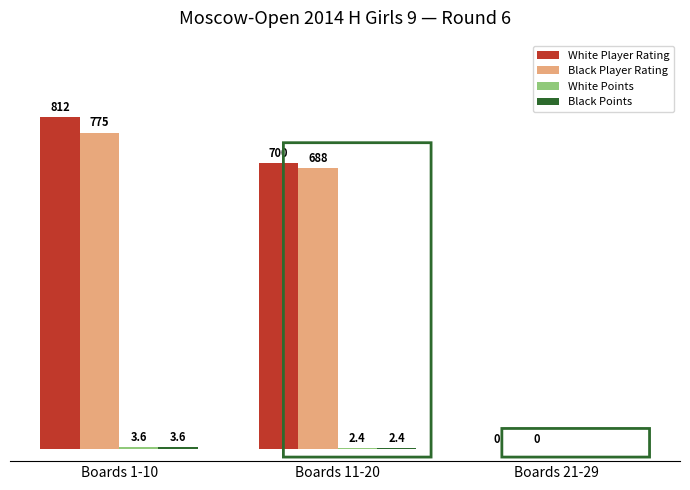

Which has a higher value, Boards 21-29 or Boards 1-10?

Boards 1-10